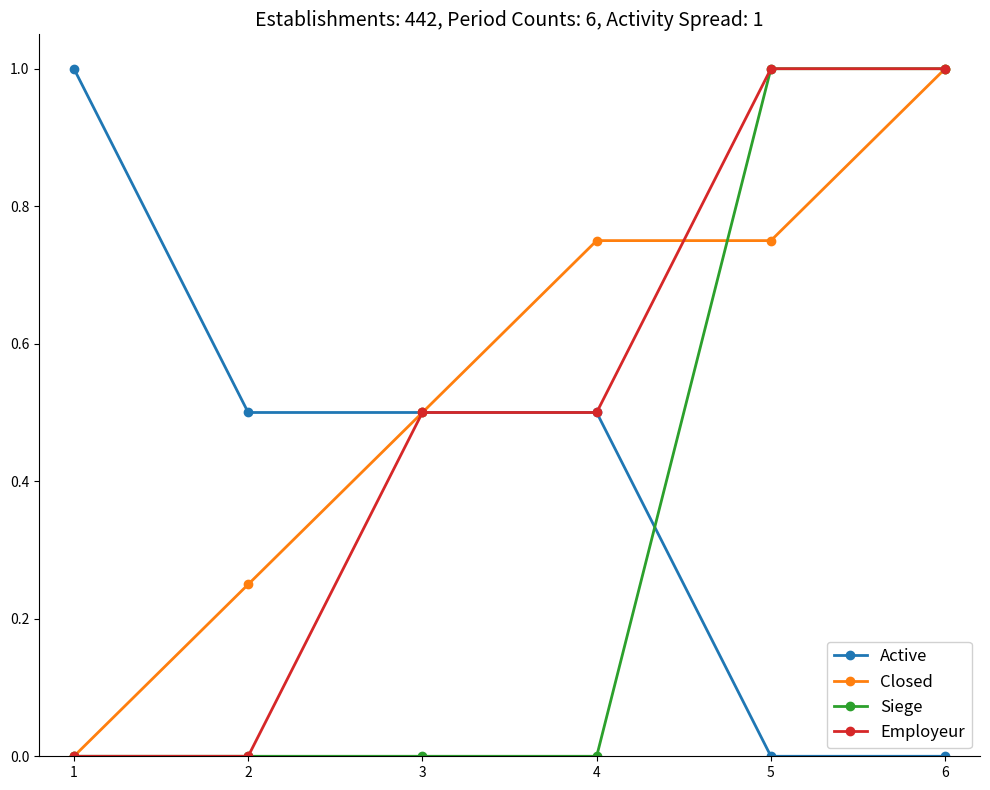

What is the spread (max minus min) of values at 5?

1.0